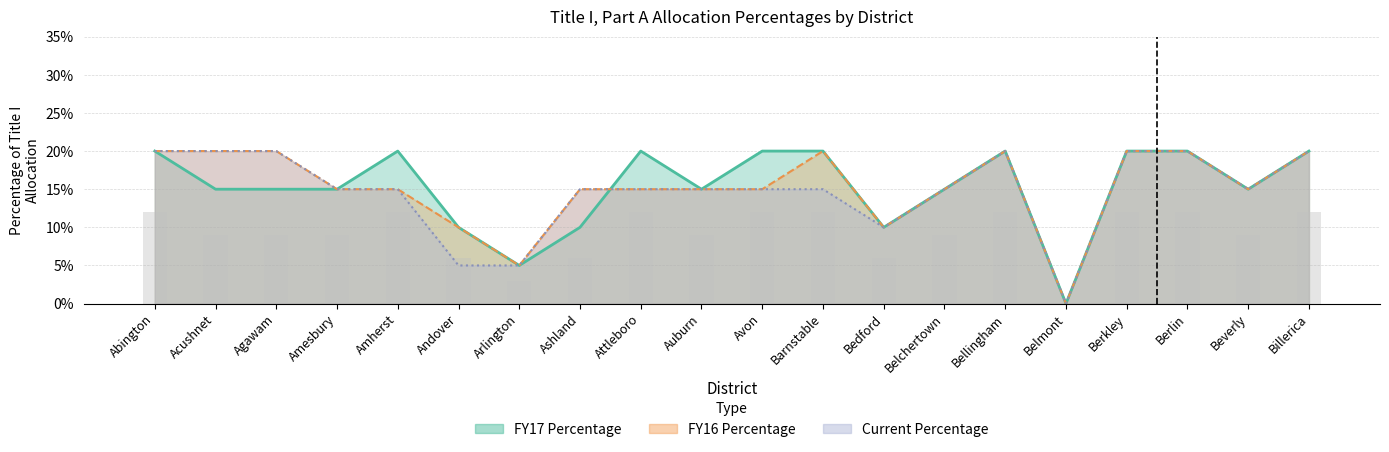

What position from the right is Arlington?

14